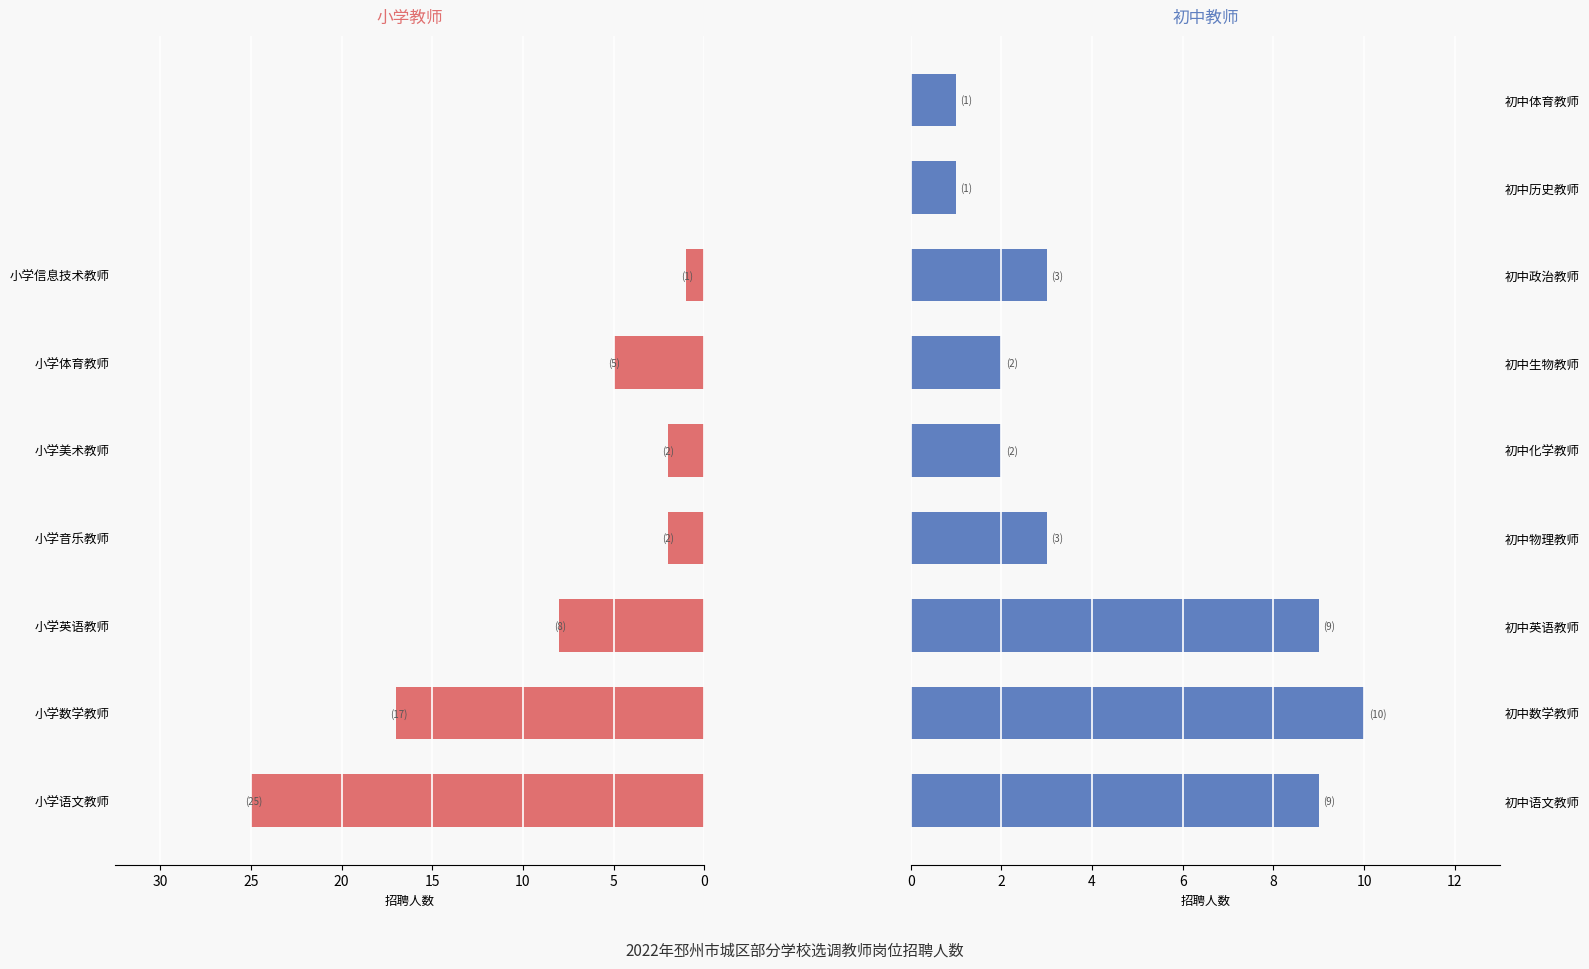

Reading left to right, what are all the values shown in this chart?

小学教师: 25	17	8	2	2	5	1	0	0
初中教师: 9	10	9	3	2	2	3	1	1